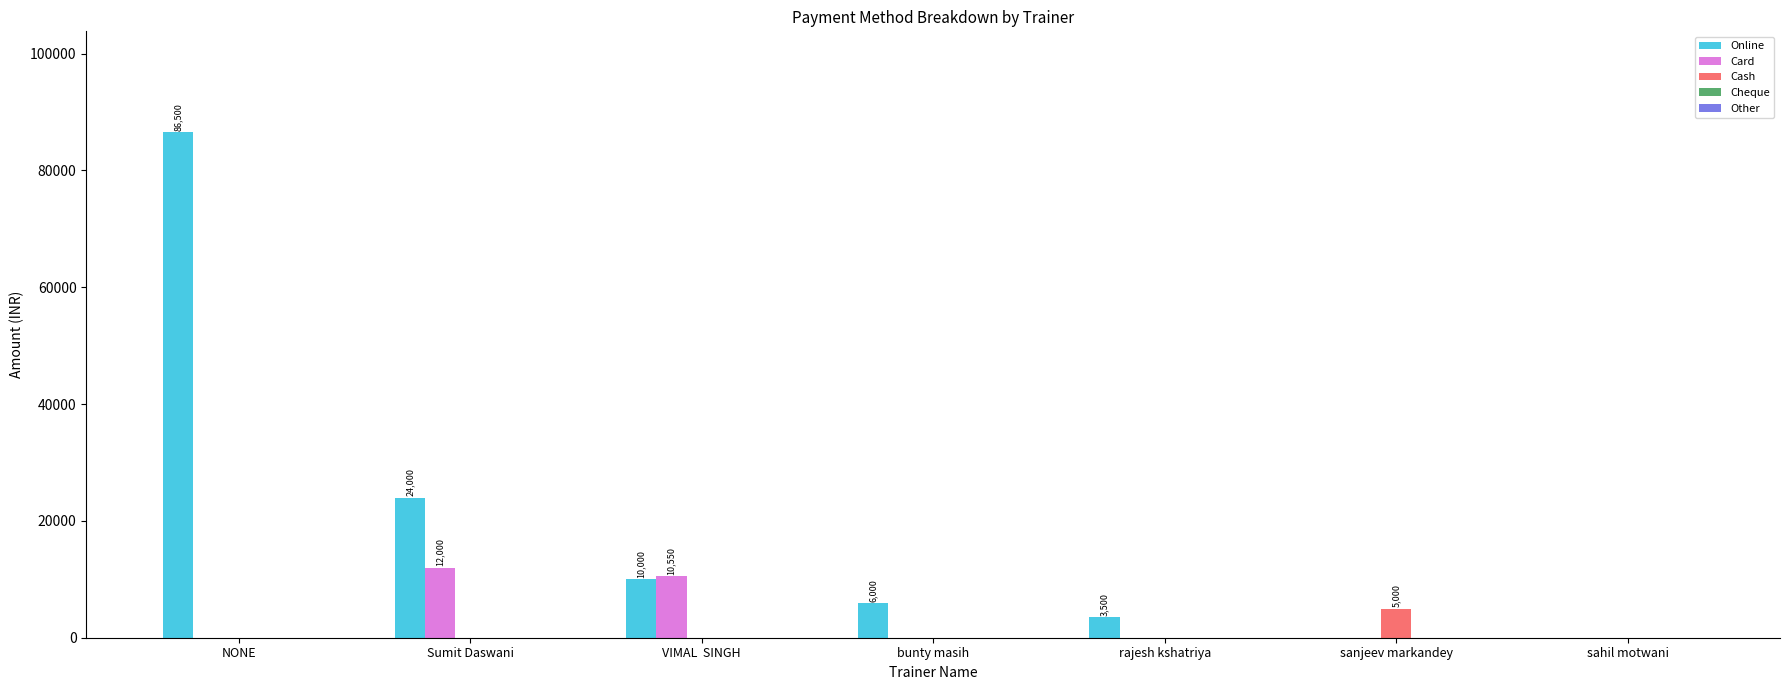

Is the value of Online at Sumit Daswani greater than the value of Card at Sumit Daswani?

Yes